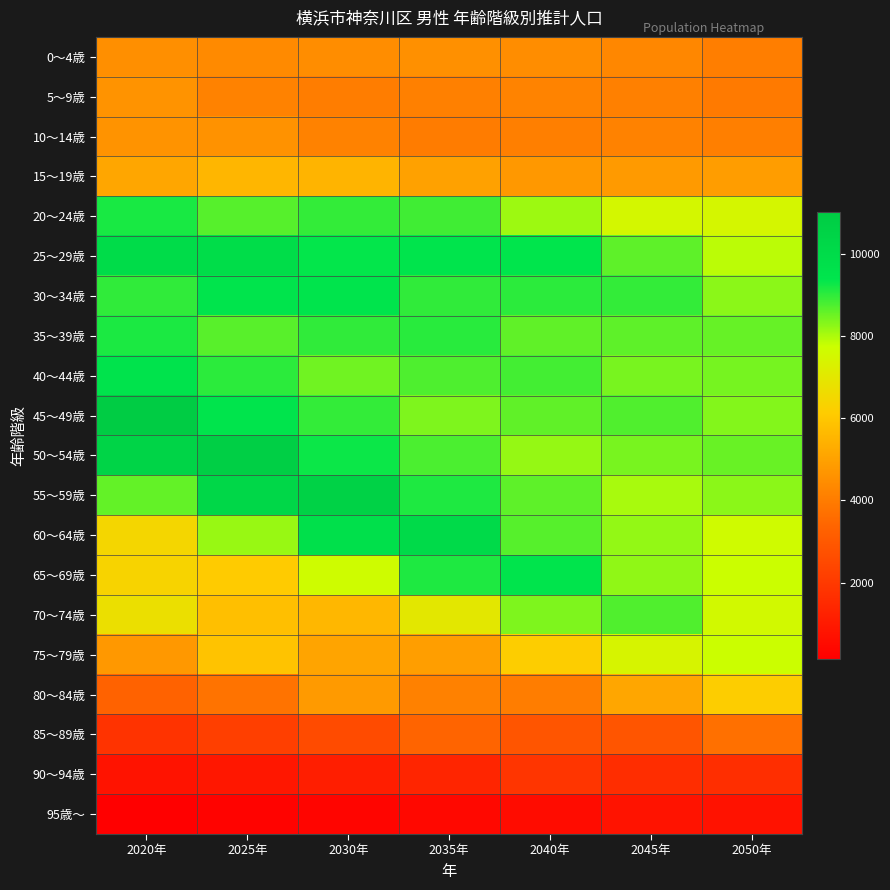

Reading left to right, transcribe all the data shown in this chart.

0～4歳: 2020年=4506	2025年=4381	2030年=4466	2035年=4560	2040年=4459	2045年=4287	2050年=4073
5～9歳: 2020年=4621	2025年=4176	2030年=4037	2035年=4110	2040年=4198	2045年=4108	2050年=3950
10～14歳: 2020年=4615	2025年=4599	2030年=4173	2035年=4016	2040年=4086	2045年=4173	2050年=4083
15～19歳: 2020年=5120	2025年=5553	2030年=5502	2035年=4999	2040年=4749	2045年=4804	2050年=4891
20～24歳: 2020年=9164	2025年=8690	2030年=8972	2035年=8864	2040年=8112	2045年=7489	2050年=7481
25～29歳: 2020年=9969	2025年=9911	2030年=9334	2035年=9452	2040年=9384	2045年=8626	2050年=7878
30～34歳: 2020年=8977	2025年=9485	2030年=9464	2035年=8979	2040年=9031	2045年=8972	2050年=8256
35～39歳: 2020年=9142	2025年=8671	2030年=8982	2035年=9047	2040年=8604	2045年=8628	2050年=8569
40～44歳: 2020年=9512	2025年=9026	2030年=8469	2035年=8741	2040年=8843	2045年=8420	2050年=8431
45～49歳: 2020年=11008	2025年=9485	2030年=8951	2035年=8363	2040年=8608	2045年=8731	2050年=8321
50～54歳: 2020年=10439	2025年=10766	2030年=9275	2035年=8777	2040年=8179	2045年=8405	2050年=8542
55～59歳: 2020年=8582	2025年=10255	2030年=10593	2035年=9137	2040年=8622	2045年=8029	2050年=8252
60～64歳: 2020年=6468	2025年=8149	2030年=9704	2035年=10059	2040年=8684	2045年=8189	2050年=7629
65～69歳: 2020年=6353	2025年=6110	2030年=7660	2035年=9136	2040年=9500	2045年=8214	2050年=7750
70～74歳: 2020年=6764	2025年=5792	2030年=5566	2035年=6991	2040年=8360	2045年=8722	2050年=7560
75～79歳: 2020年=4733	2025年=5911	2030年=5074	2035年=4904	2040年=6176	2045年=7413	2050年=7763
80～84歳: 2020年=3298	2025年=3774	2030年=4812	2035年=4139	2040年=4040	2045年=5120	2050年=6185
85～89歳: 2020年=1808	2025年=2185	2030年=2562	2035年=3359	2040年=2899	2045年=2880	2050年=3695
90～94歳: 2020年=782	2025年=901	2030年=1134	2035年=1362	2040年=1859	2045年=1616	2050年=1649
95歳～: 2020年=150	2025年=260	2030年=343	2035年=446	2040年=559	2045年=793	2050年=761